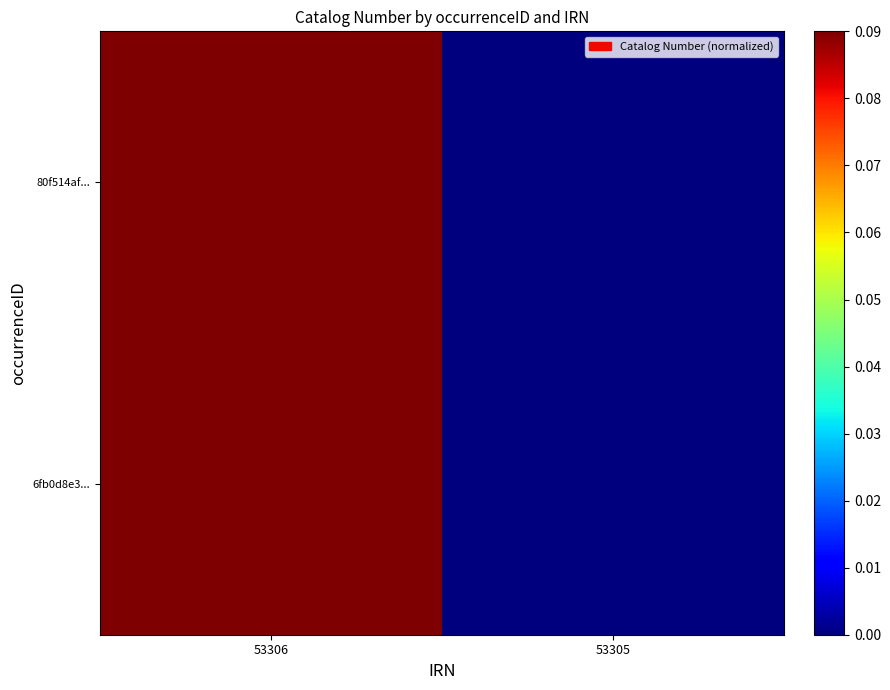

Reading left to right, what are all the values shown in this chart?

80f514af...: 53306=0.1	53305=0.0
6fb0d8e3...: 53306=0.1	53305=0.0